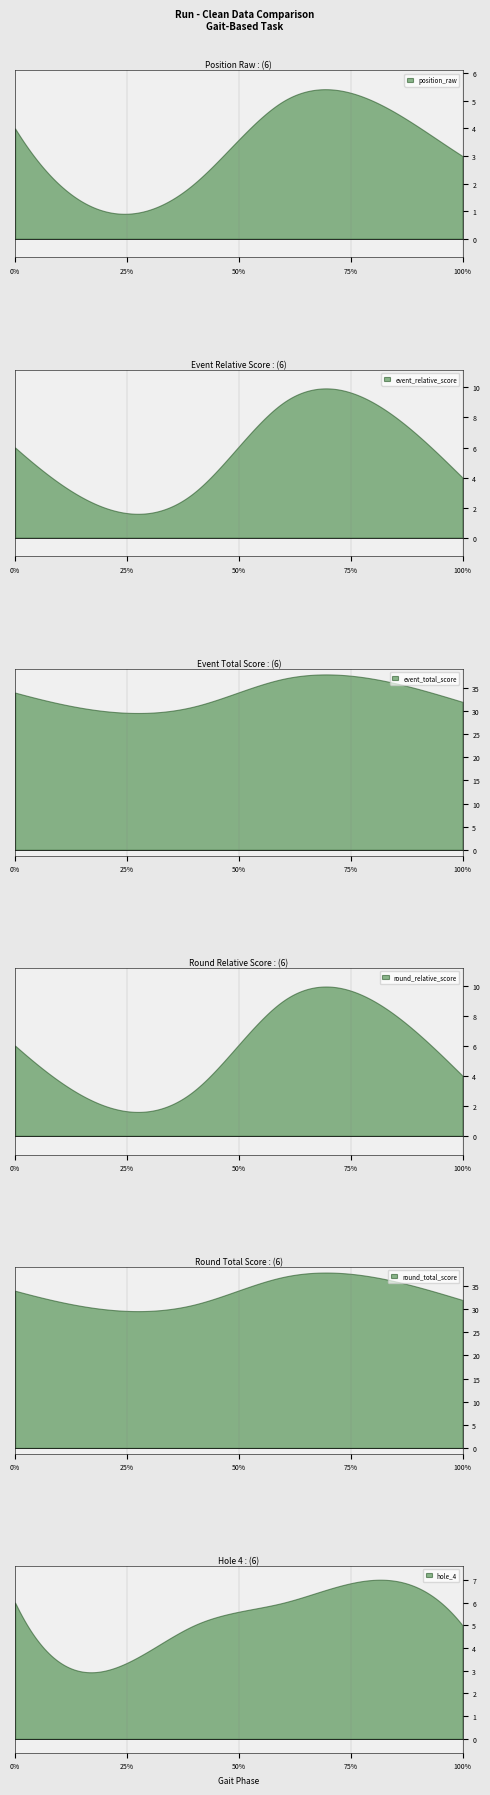

The round_total_score series shows 37 at 4. True or false?

True